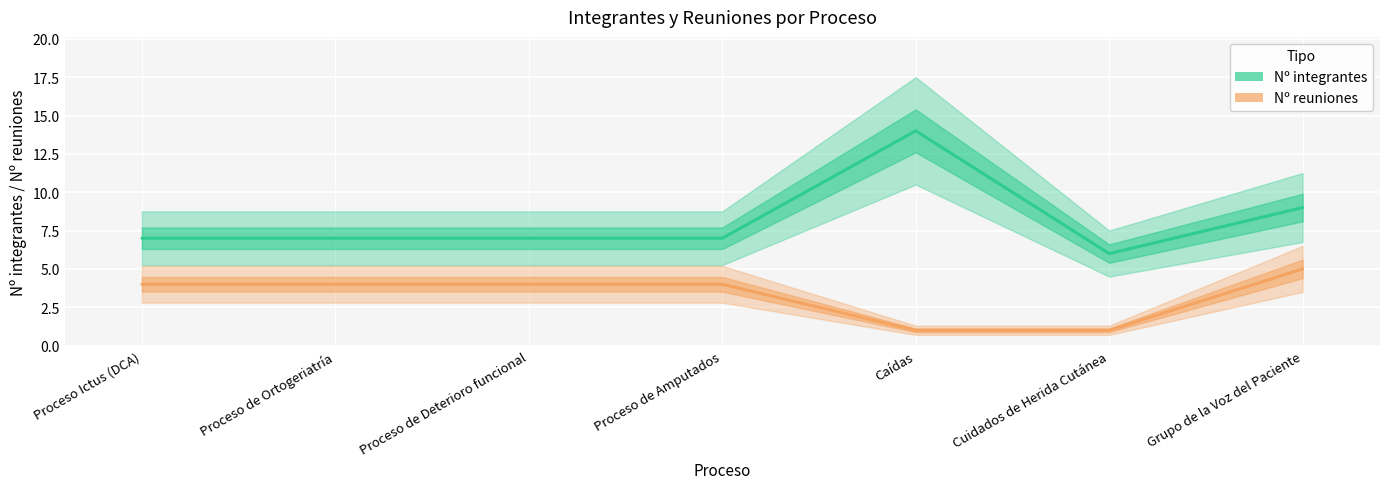

True or false: Nº integrantes and Nº reuniones cross at least once.

False